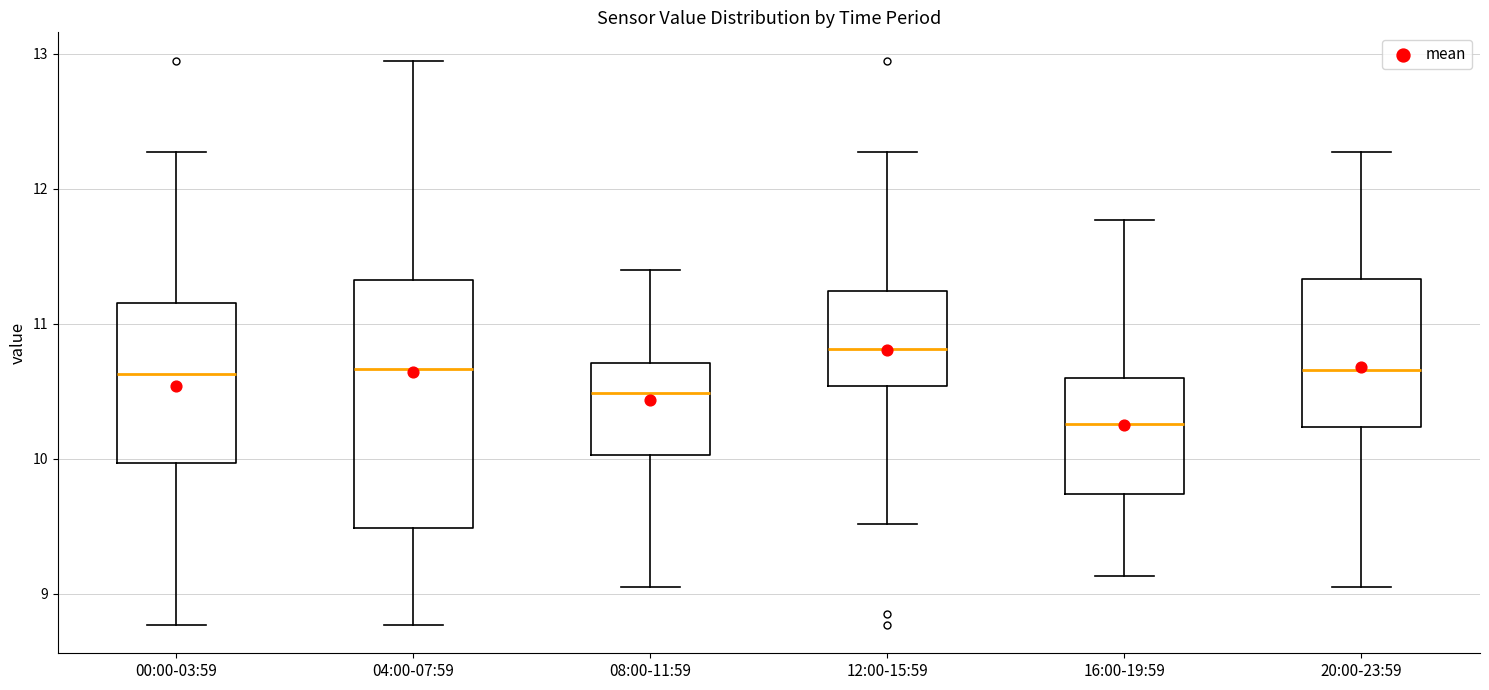

Where is the lower edge of the box for 08:00-11:59 on the y-axis? The values are not printed on the chart, so give them approximately, as read against the axis.

10.0